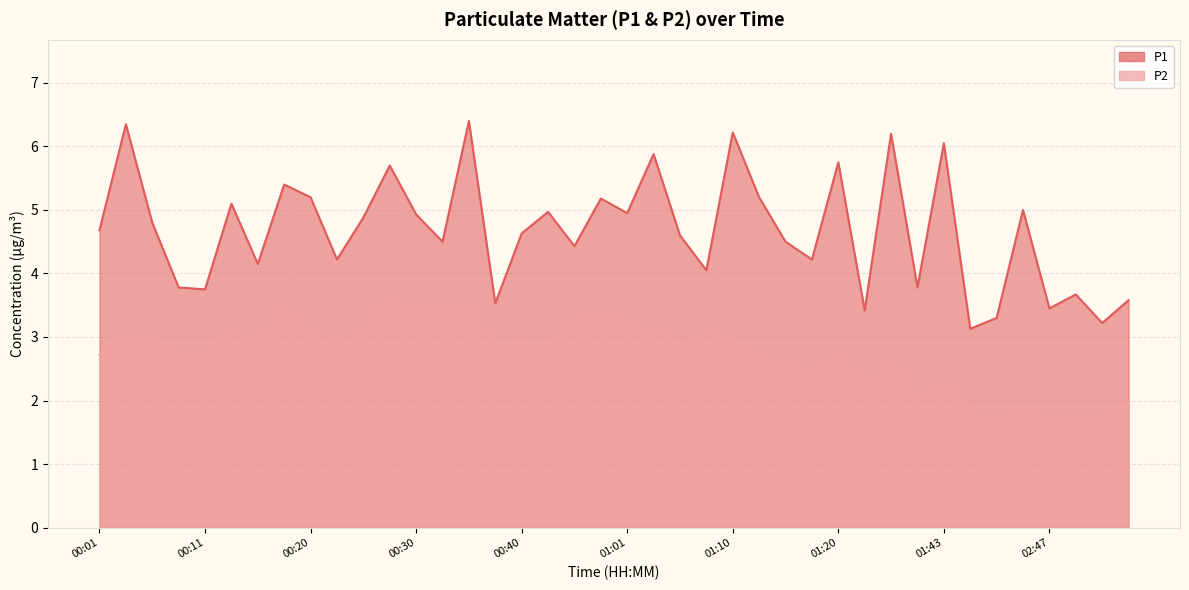

At which label does P1 reach its peak?

00:35